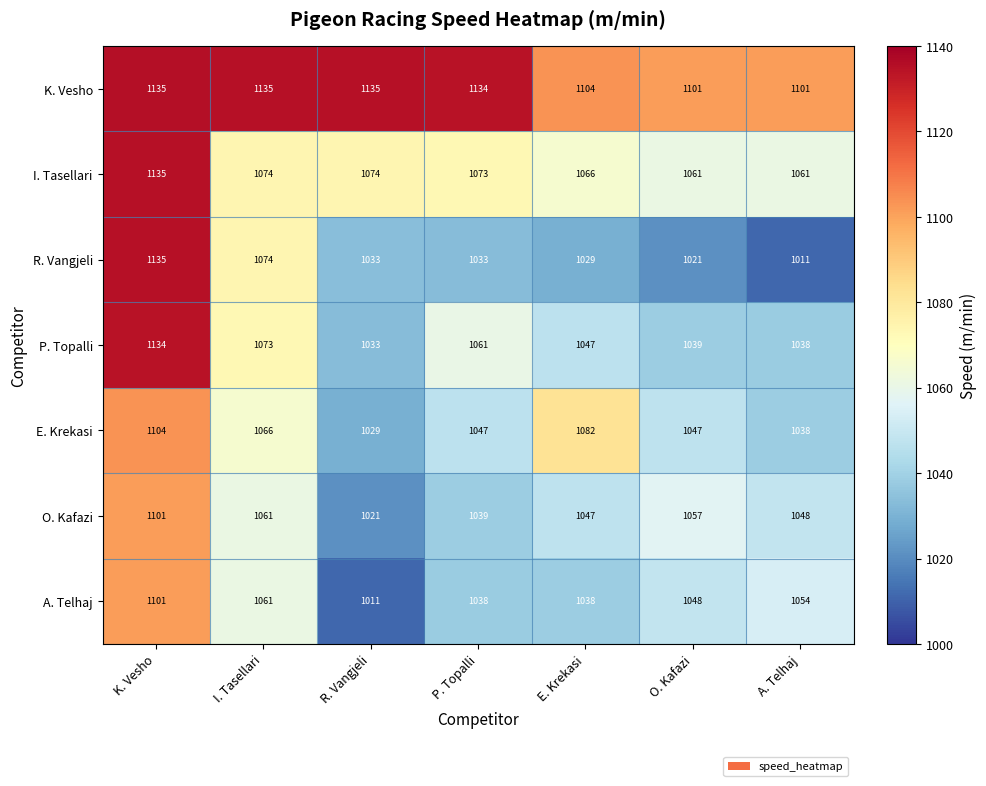

How many distinct data groups are displayed?

7